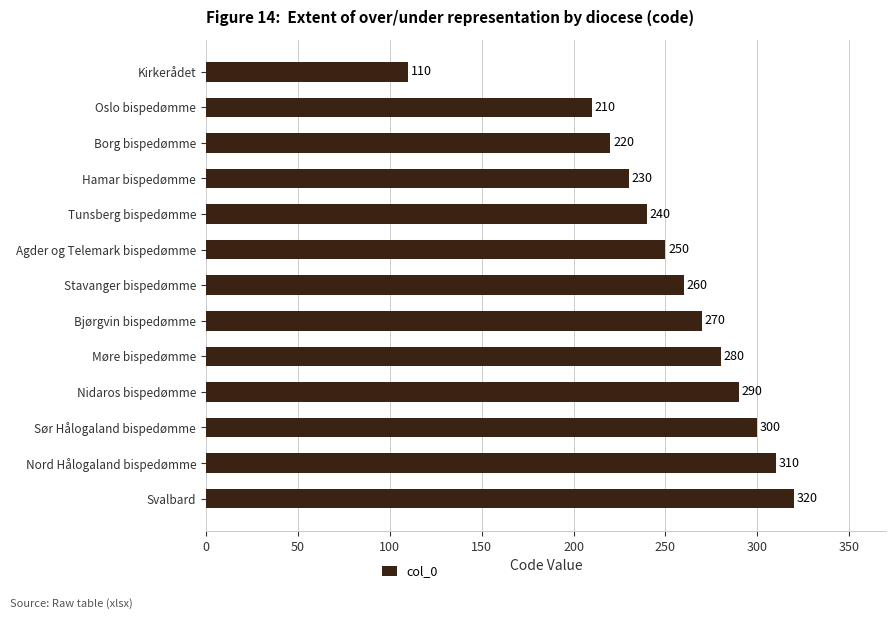

Are the bars horizontal?

Yes